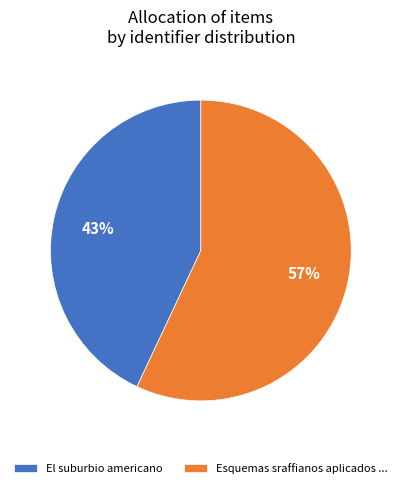

Is Esquemas sraffianos aplicados ... the majority of the pie?

Yes